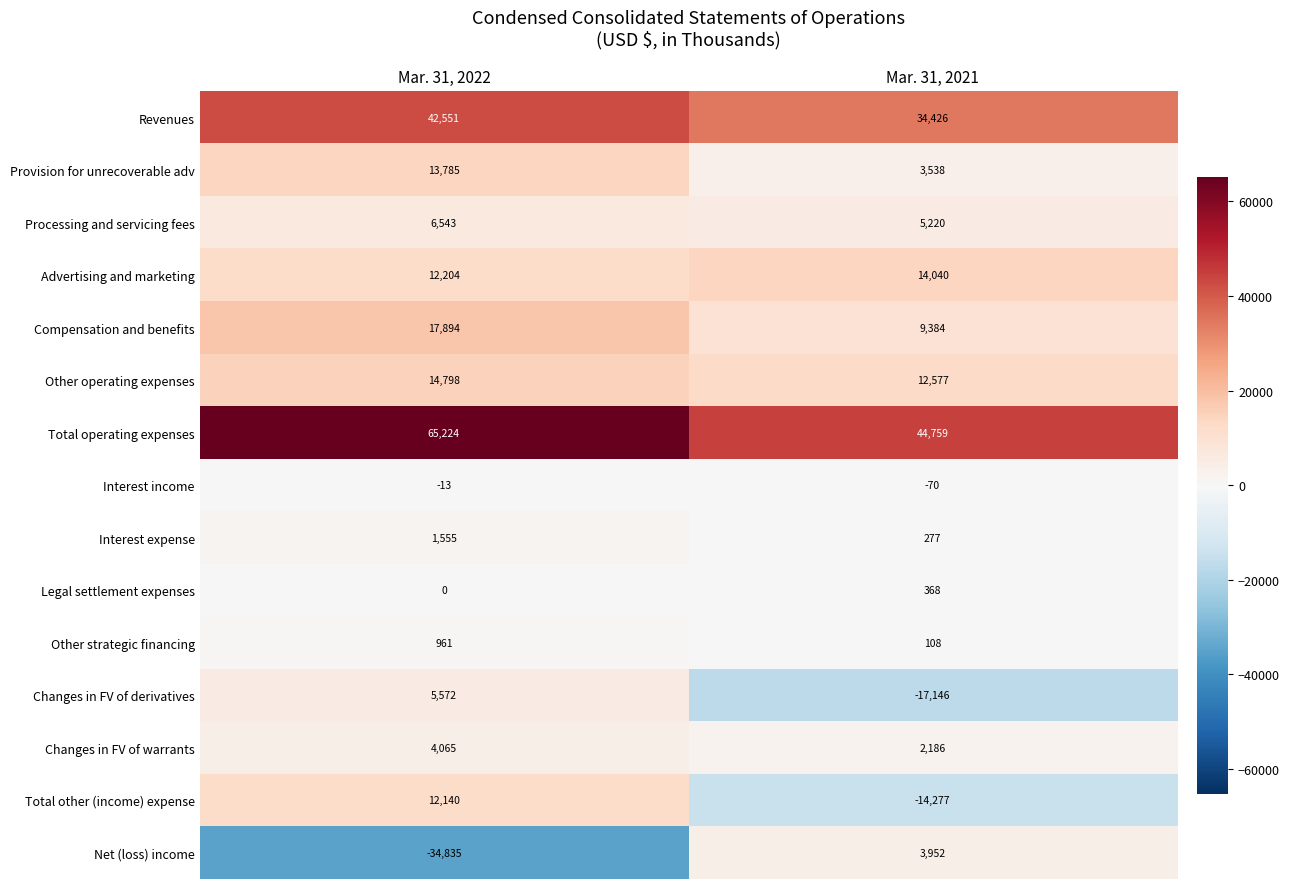

Reading left to right, list all the values displayed in this chart.

Revenues: 42551	34426
Provision for unrecoverable adv: 13785	3538
Processing and servicing fees: 6543	5220
Advertising and marketing: 12204	14040
Compensation and benefits: 17894	9384
Other operating expenses: 14798	12577
Total operating expenses: 65224	44759
Interest income: -13	-70
Interest expense: 1555	277
Legal settlement expenses: 0	368
Other strategic financing: 961	108
Changes in FV of derivatives: 5572	-17146
Changes in FV of warrants: 4065	2186
Total other (income) expense: 12140	-14277
Net (loss) income: -34835	3952